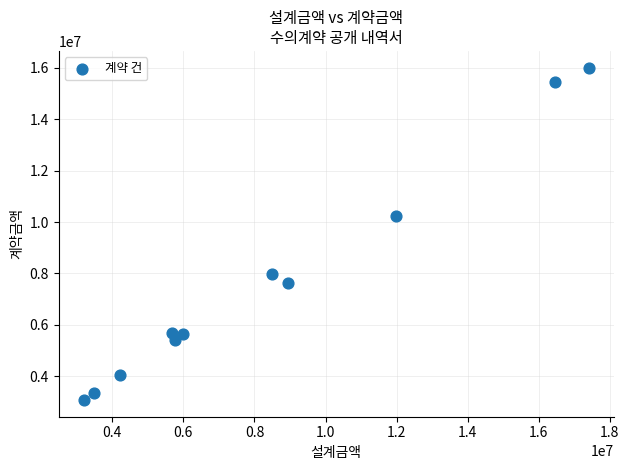

What Y value in the scatter plot is closest to 9540000?

10230000